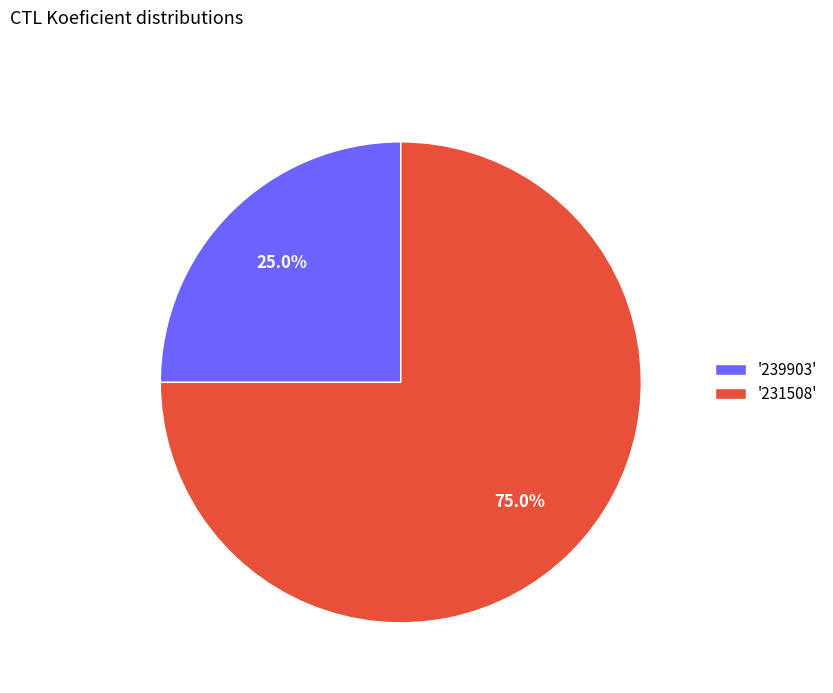

Which slice is the largest?

'231508'